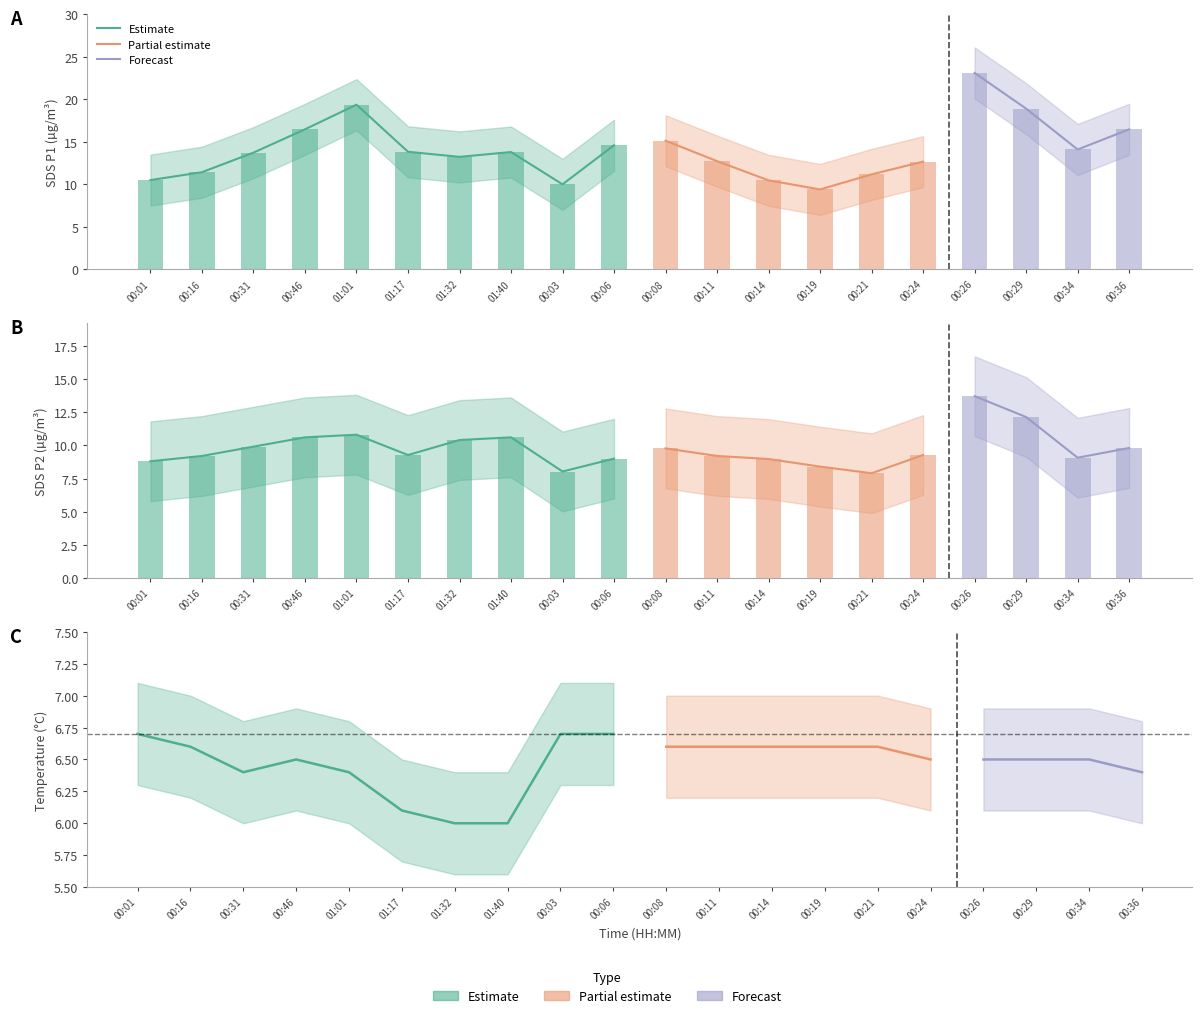

Does the chart contain any negative values?

No